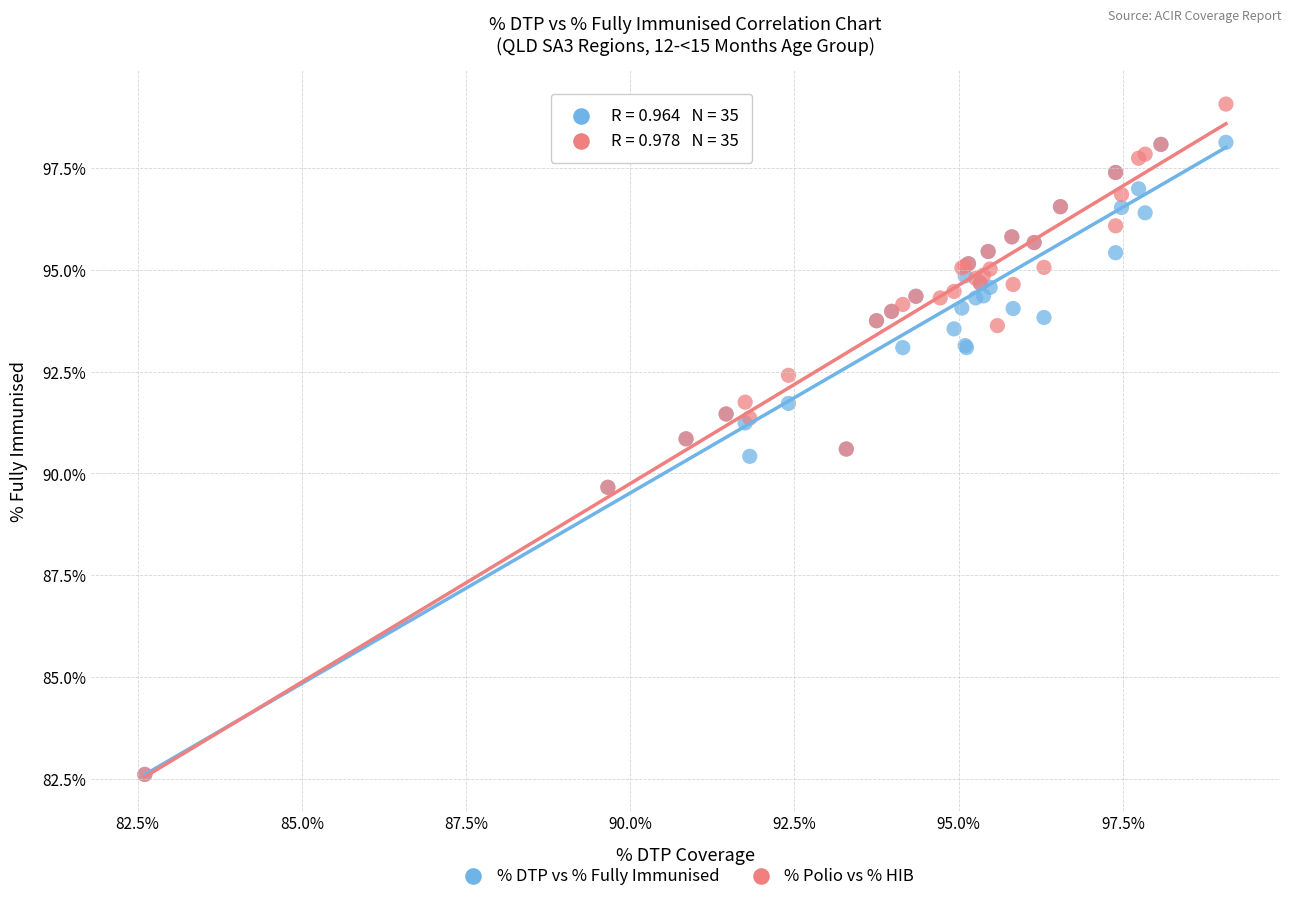

Which series has the largest Y range (max minus min)?

% Polio vs % HIB